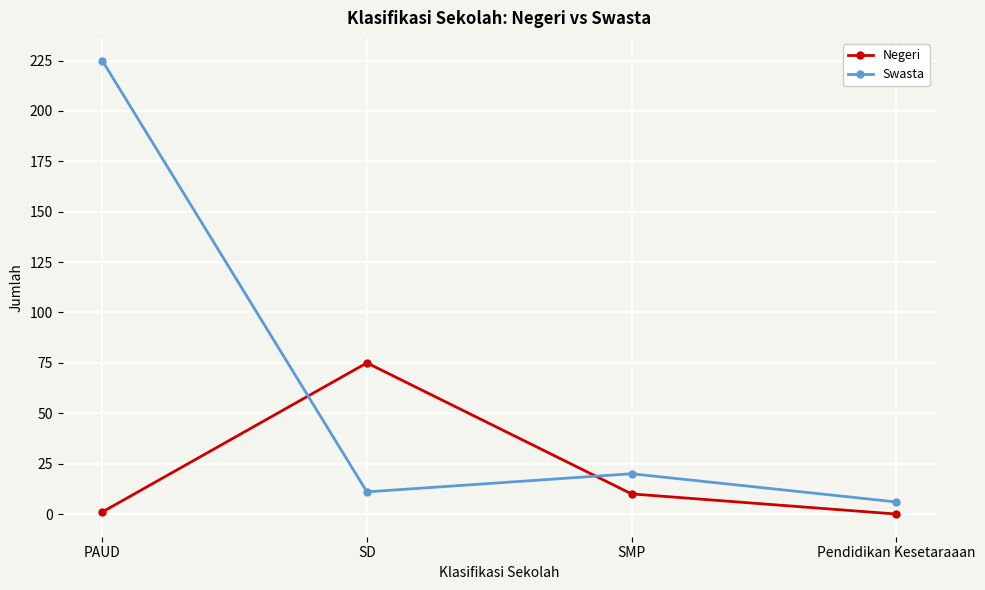

True or false: Negeri and Swasta cross at least once.

True